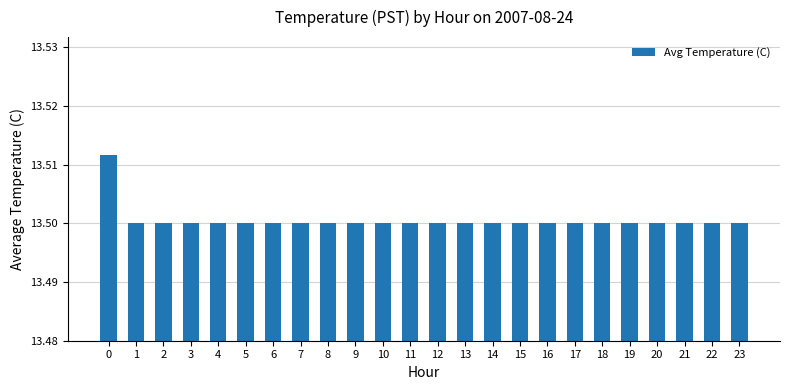

The chart shows a value of 5.9 at 2. True or false?

False